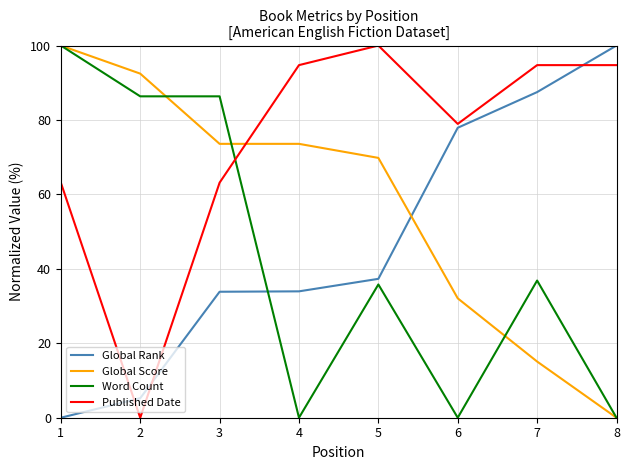

What is the approximate value of Global Rank at 6?

77.9